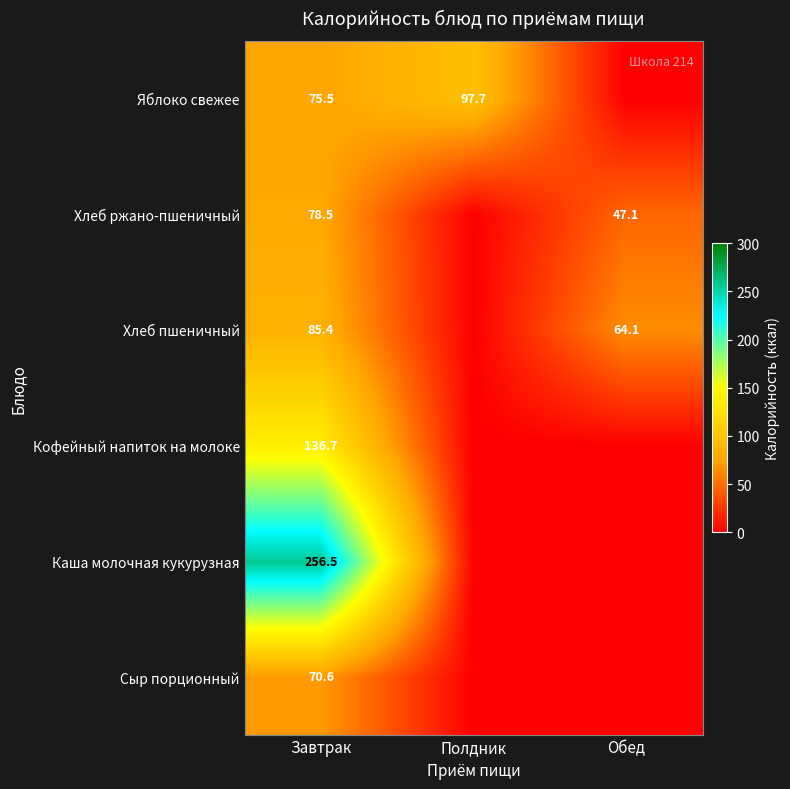

Count the number of categories in the chart.

3